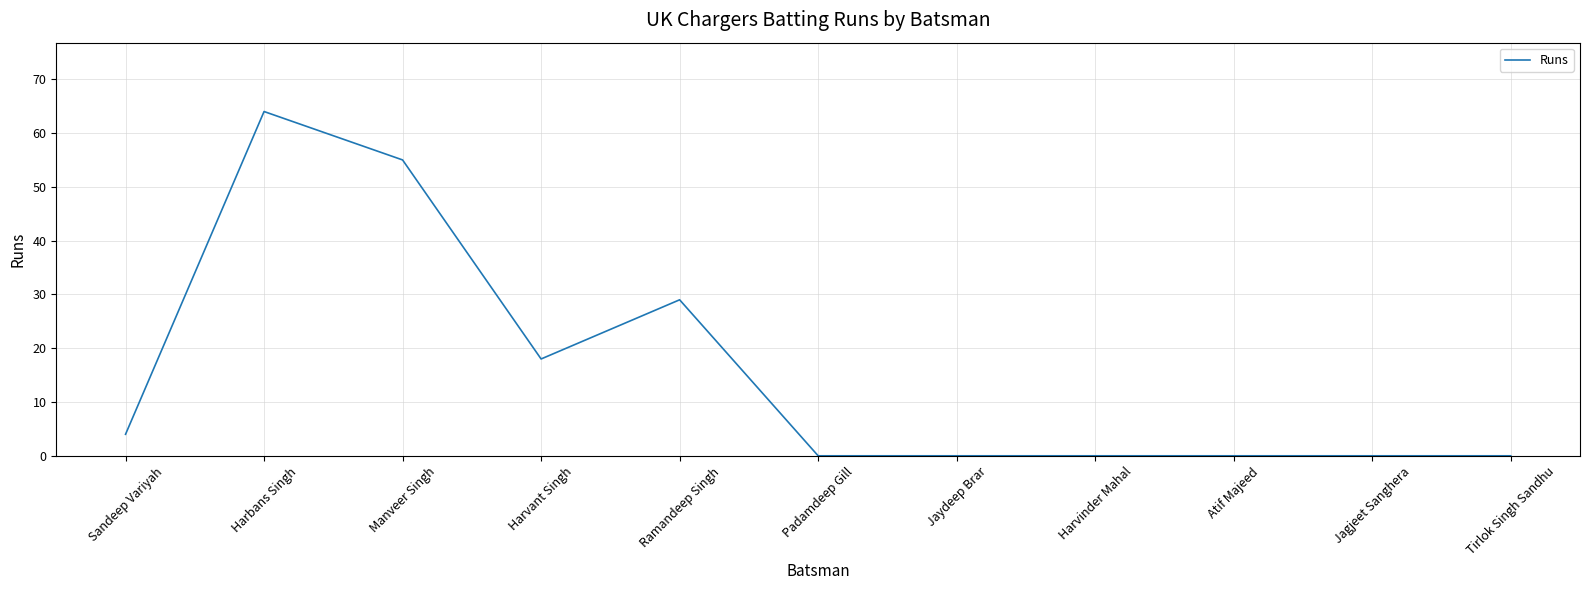

What is the maximum value shown in the chart?

64